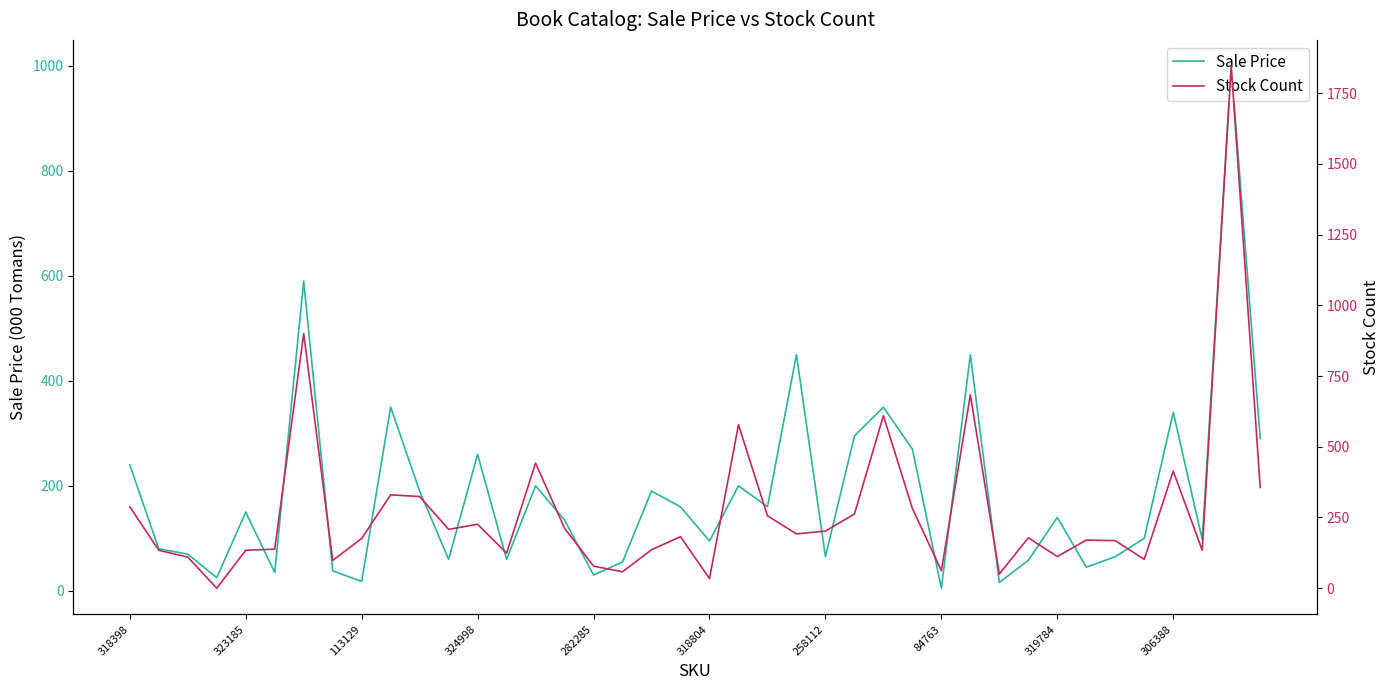

Is it true that Sale Price equals 173 at 324998?

False